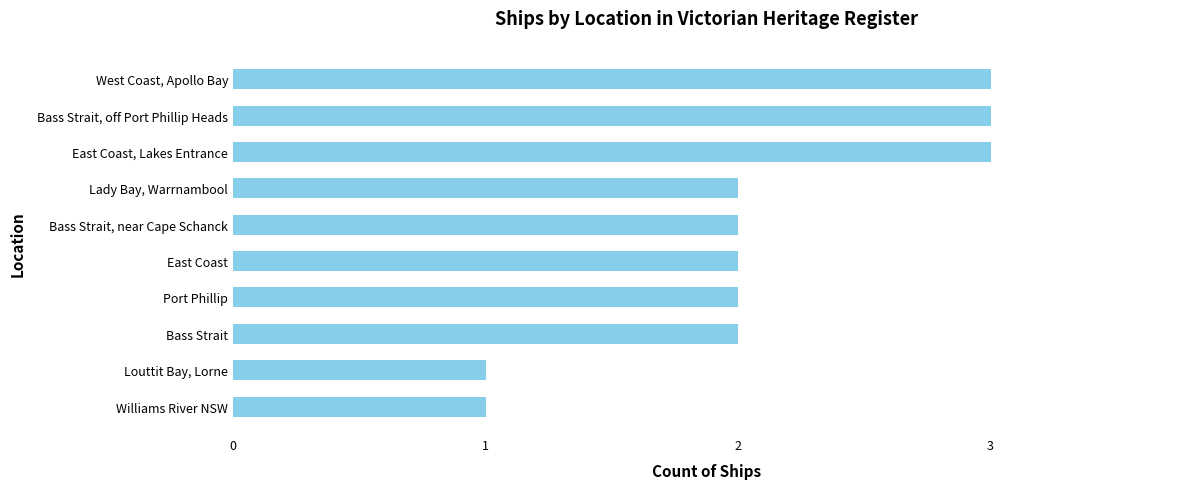

What position from the bottom is Bass Strait, near Cape Schanck?

6